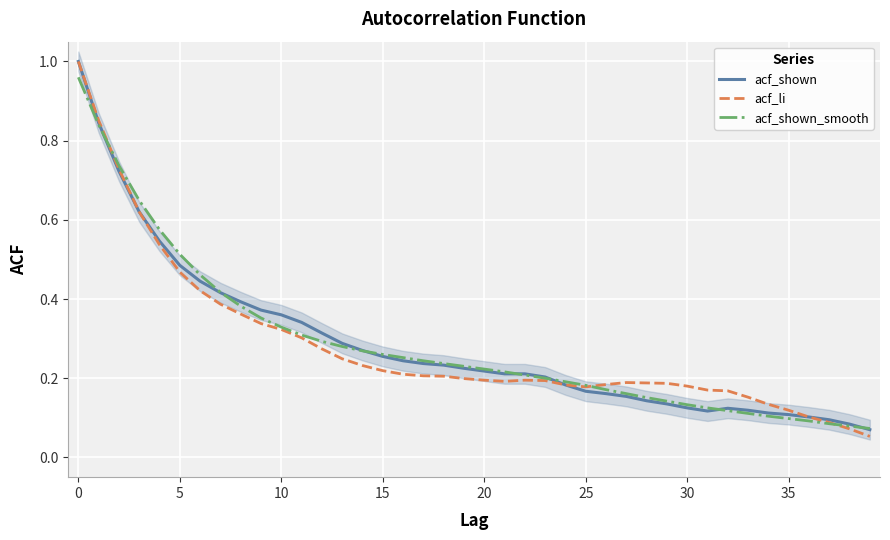

What is the smallest value displayed?

0.1